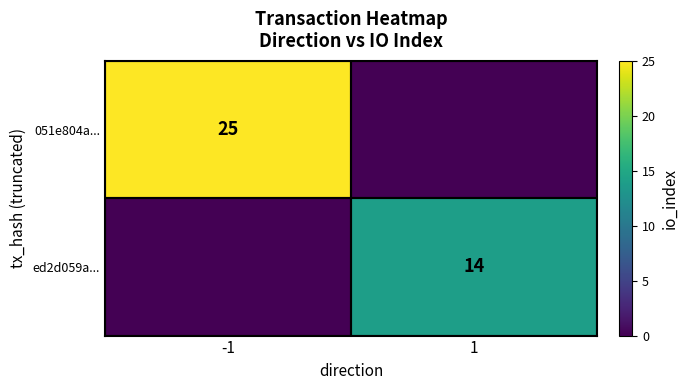

The 051e804a... series shows 42 at -1. True or false?

False